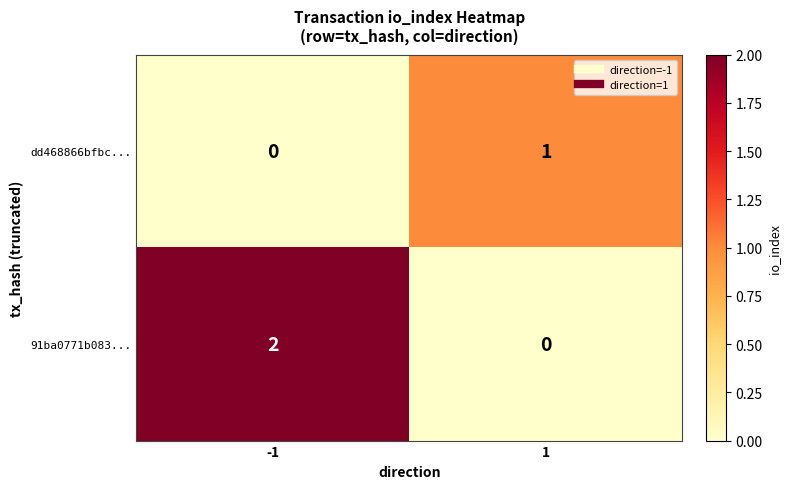

Which series has the largest total across all categories?

91ba0771b083...